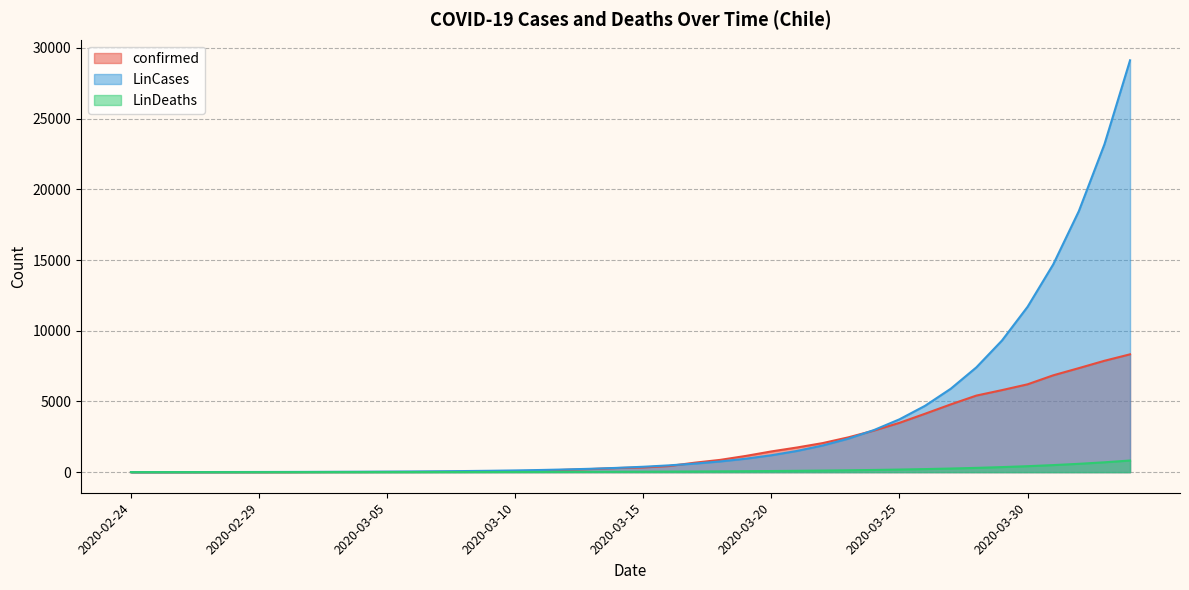

The LinCases series shows 7.9 at 2020-02-27. True or false?

True